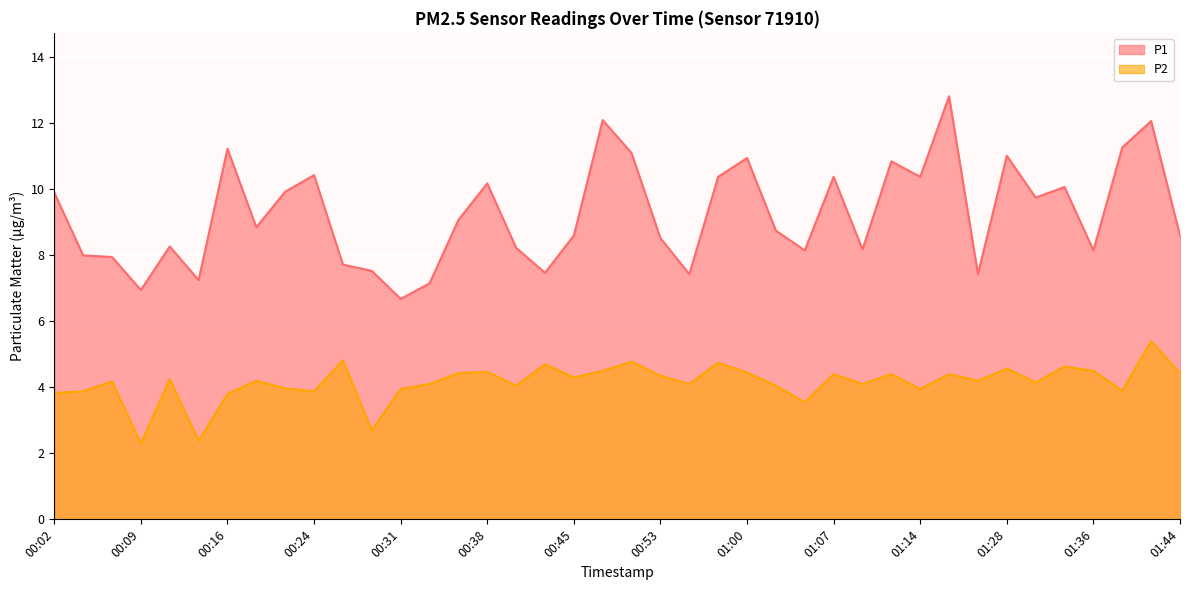

Rank the series by their average value, from highest to lowest.

P1, P2